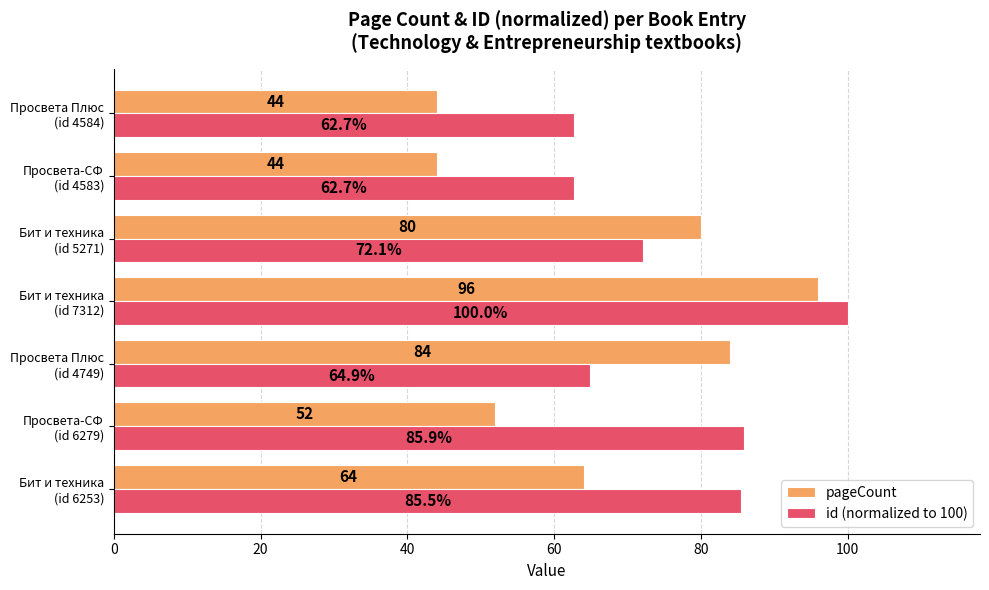

At which category is the sum across all series the highest?

Бит и техника
(id 7312)